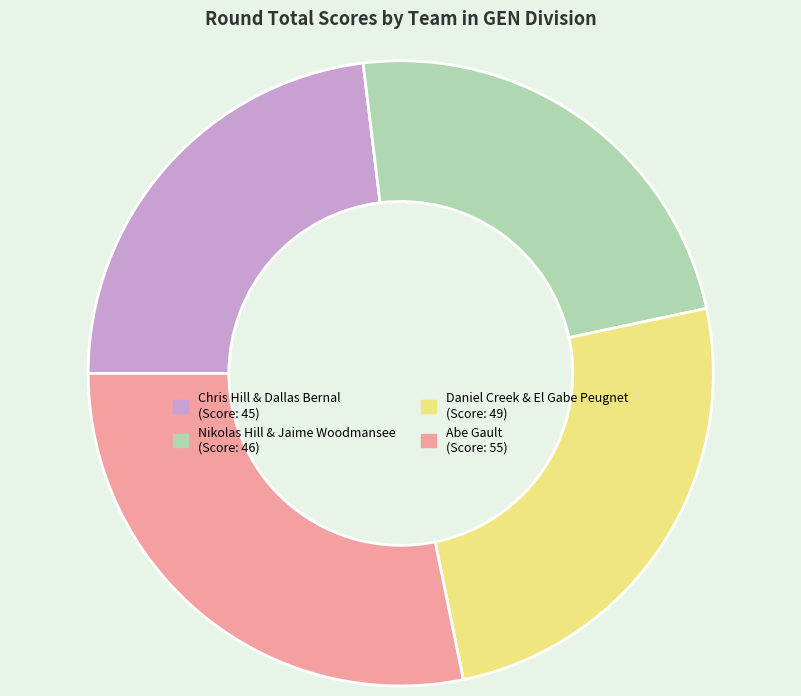

Rank the categories by value from lowest to highest.

Chris Hill & Dallas Bernal, Nikolas Hill & Jaime Woodmansee, Daniel Creek & El Gabe Peugnet, Abe Gault